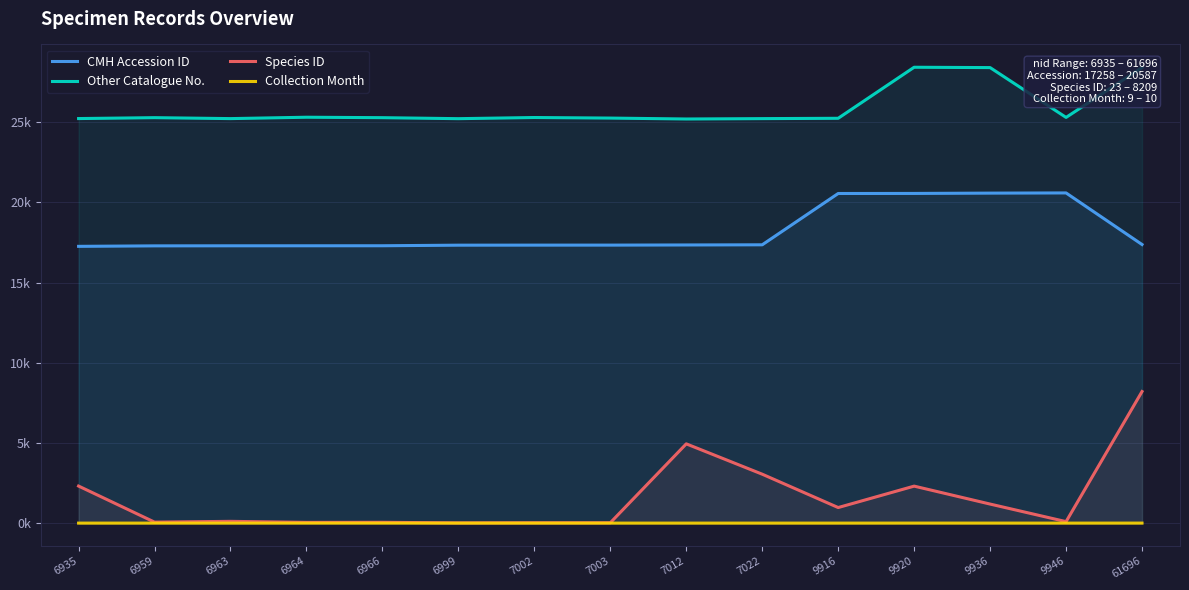

Reading right to left, extract all data points from this chart.

CMH Accession ID: 61696=17373	9946=20587	9936=20575	9920=20556	9916=20552	7022=17354	7012=17344	7003=17335	7002=17334	6999=17331	6966=17295	6964=17293	6963=17292	6959=17288	6935=17258
Other Catalogue No.: 61696=28404	9946=25293	9936=28398	9920=28420	9916=25239	7022=25218	7012=25195	7003=25252	7002=25287	6999=25215	6966=25277	6964=25305	6963=25219	6959=25278	6935=25222
Species ID: 61696=8209	9946=101	9936=1196	9920=2314	9916=979	7022=3058	7012=4949	7003=31	7002=31	6999=23	6966=59	6964=54	6963=119	6959=70	6935=2318
Collection Month: 61696=10	9946=9	9936=10	9920=10	9916=9	7022=9	7012=9	7003=9	7002=9	6999=9	6966=9	6964=9	6963=9	6959=9	6935=9